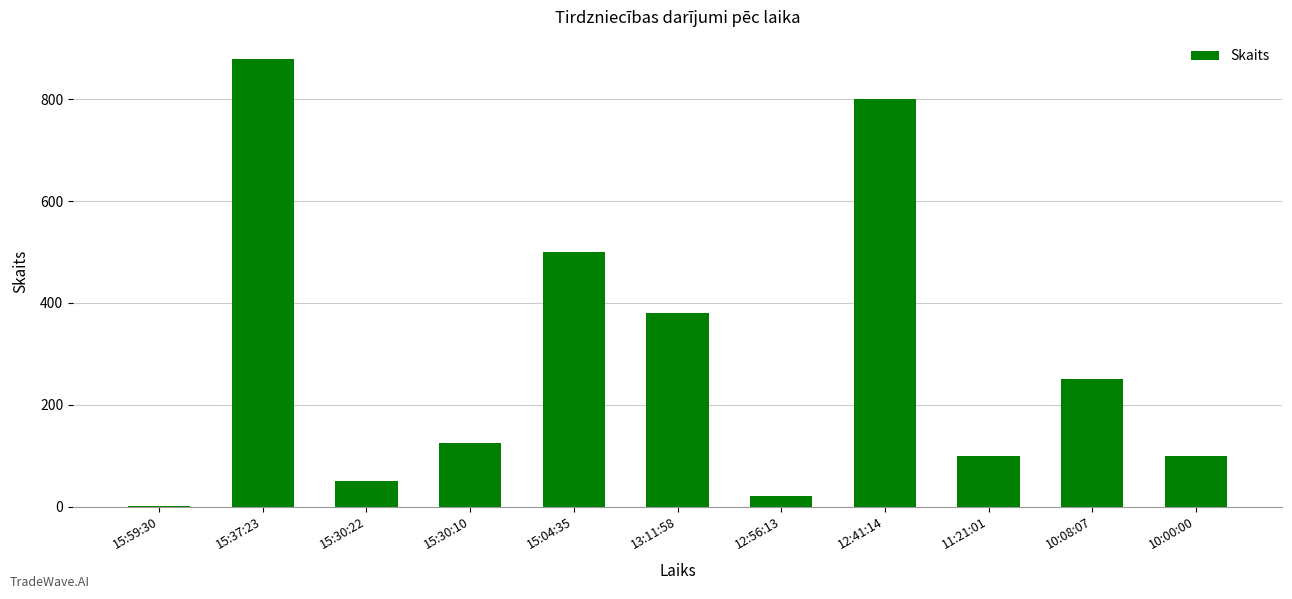

Which category has the highest value across all series?

15:37:23